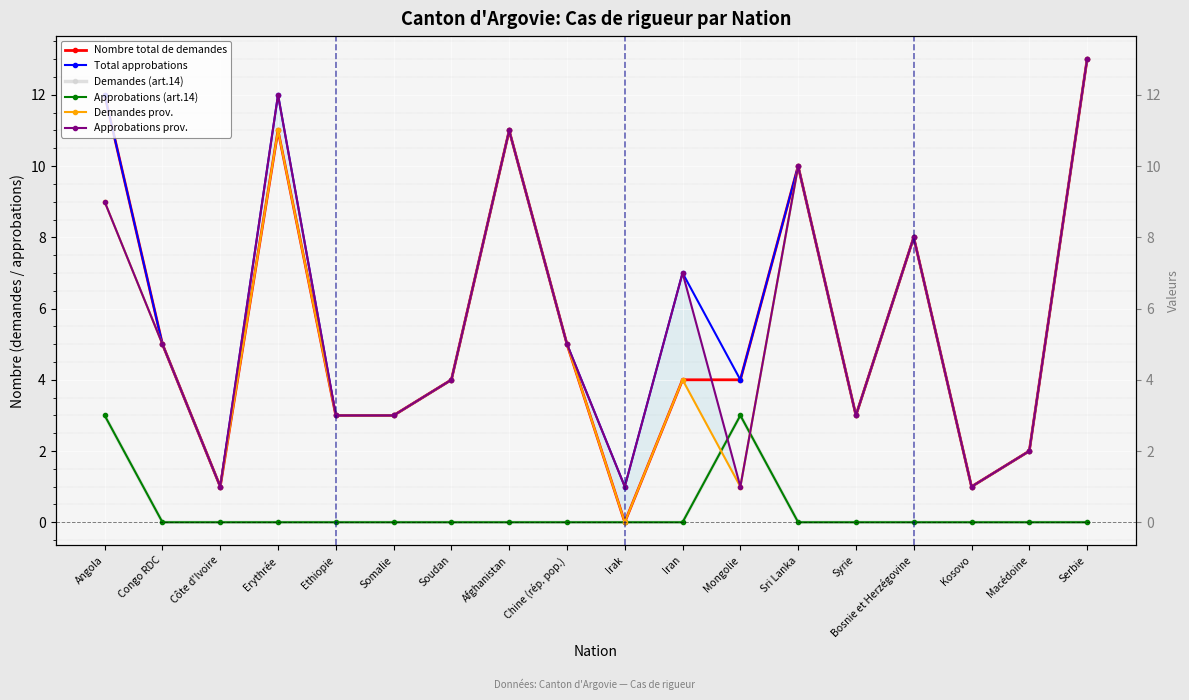

What is the average value of the Nombre total de demandes series?

6